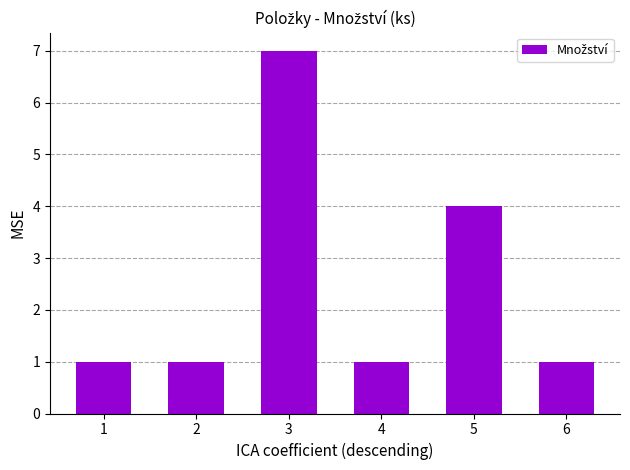

What is the sum of the values at 2 and 5?

5